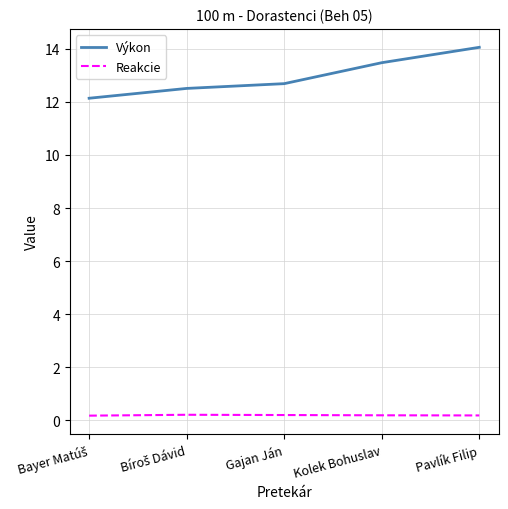

Which series has the largest total across all categories?

Výkon